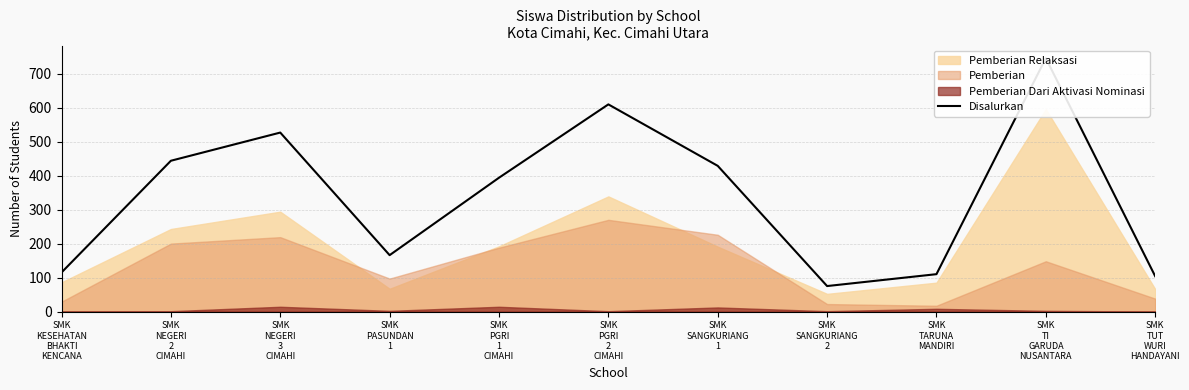

What position from the left is SMK
NEGERI
3
CIMAHI?

3